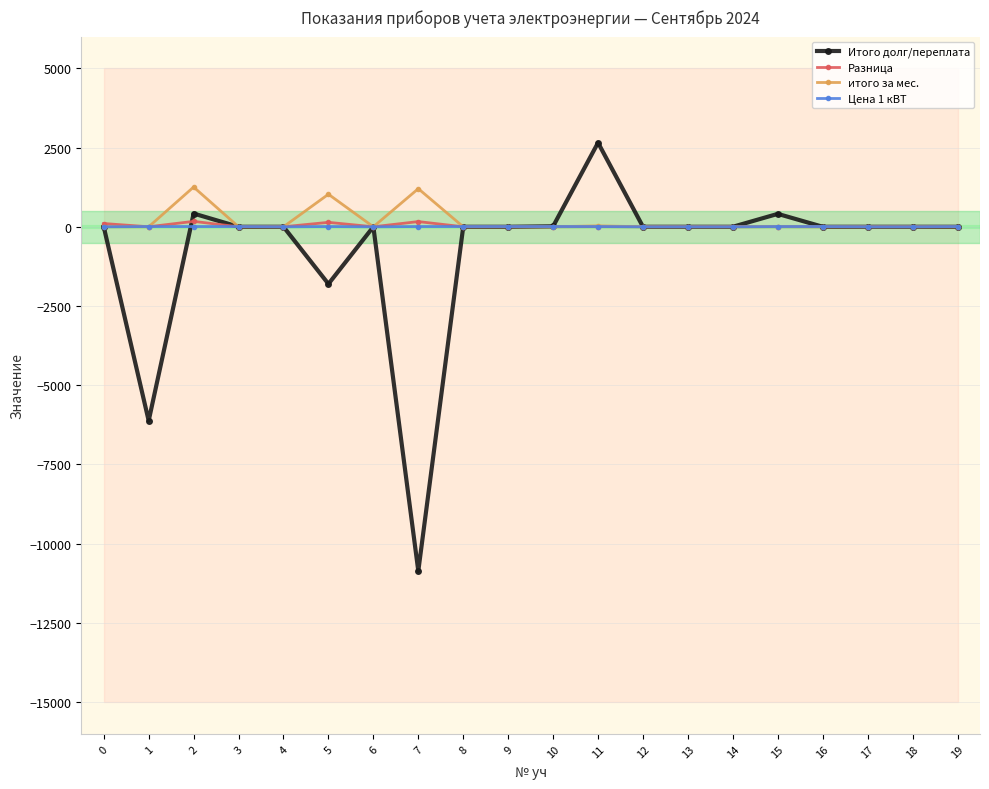

What is the difference between the second highest and second lowest values in the Итого долг/переплата series?

6538.0